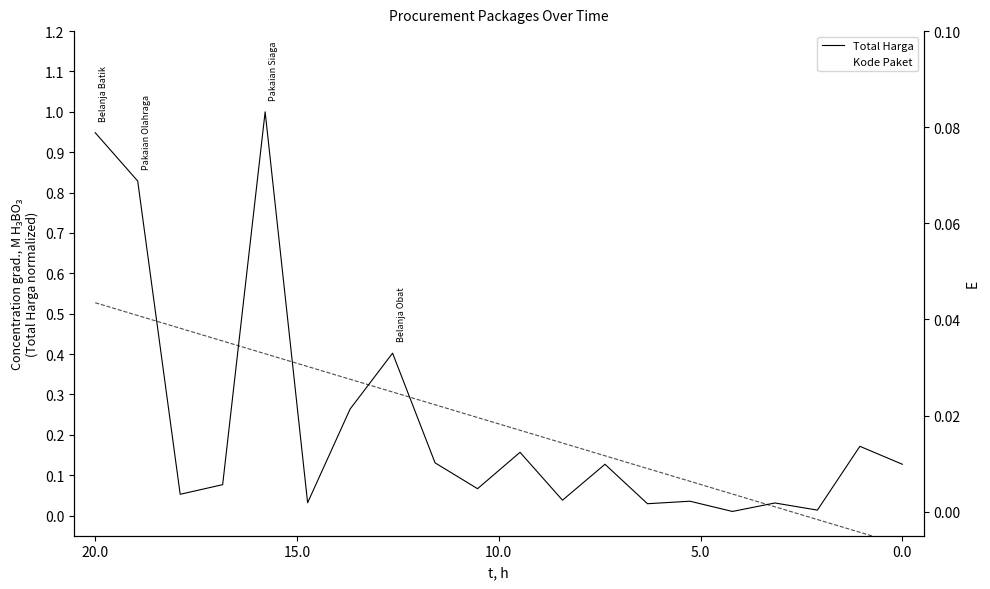

What is the total value across all series at 17?

0.1